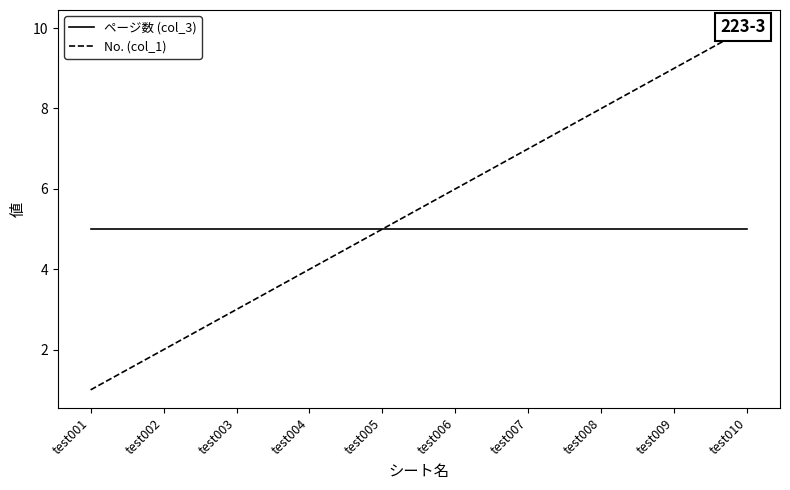

True or false: ページ数 (col_3) and No. (col_1) cross at least once.

False